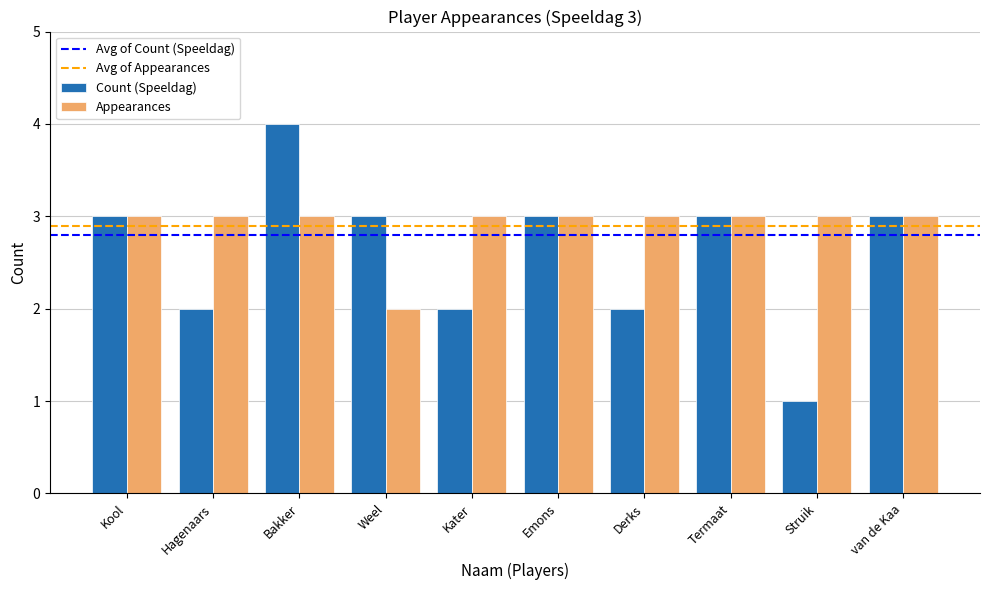

Count the number of categories in the chart.

10